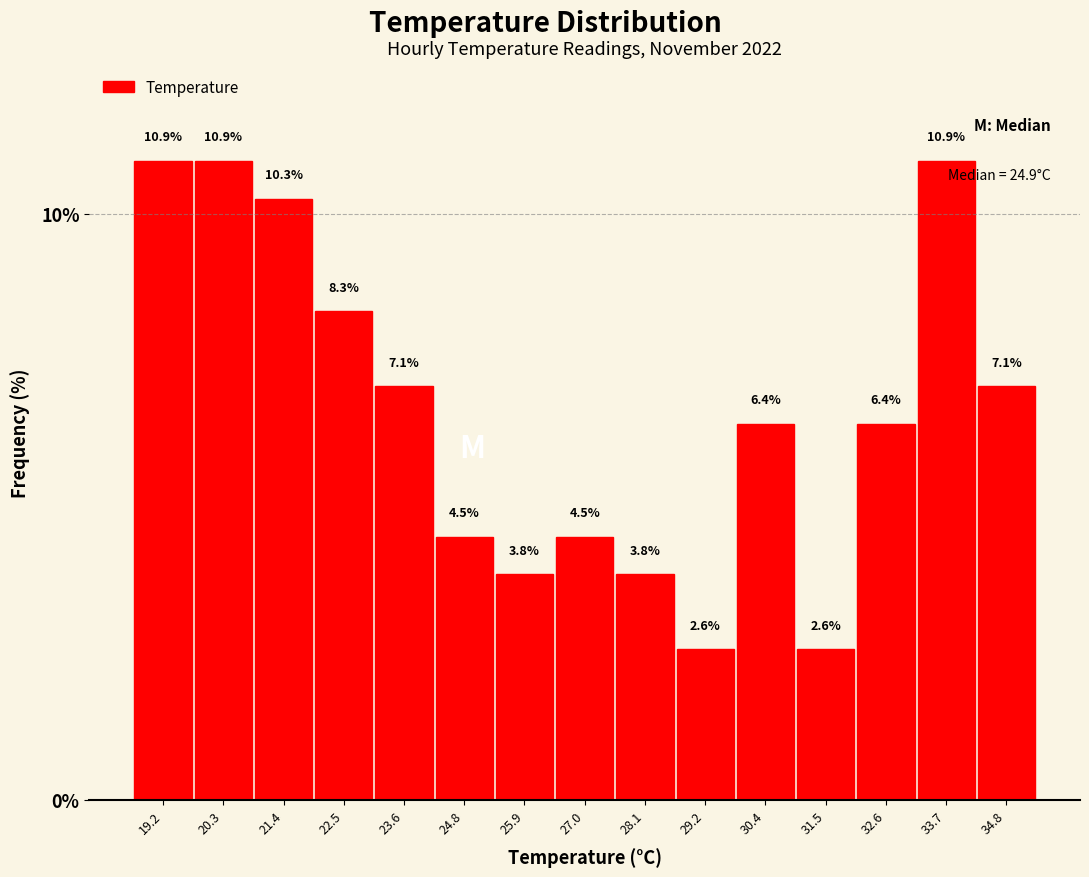

Reading left to right, list every bar in this chart as the range it spans on the x-axis followed by its height. The bar edges are not printed on the chart, so give them approximately, as read against the axis.

18.60 to 19.72: 10.9
19.72 to 20.84: 10.9
20.84 to 21.96: 10.3
21.96 to 23.08: 8.3
23.08 to 24.20: 7.1
24.20 to 25.32: 4.5
25.32 to 26.44: 3.8
26.44 to 27.56: 4.5
27.56 to 28.68: 3.8
28.68 to 29.80: 2.6
29.80 to 30.92: 6.4
30.92 to 32.04: 2.6
32.04 to 33.16: 6.4
33.16 to 34.28: 10.9
34.28 to 35.40: 7.1